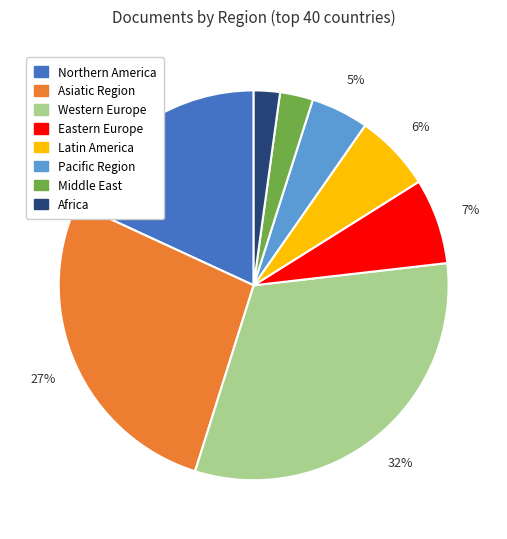

Do Eastern Europe and Africa together represent more than half of the pie?

No